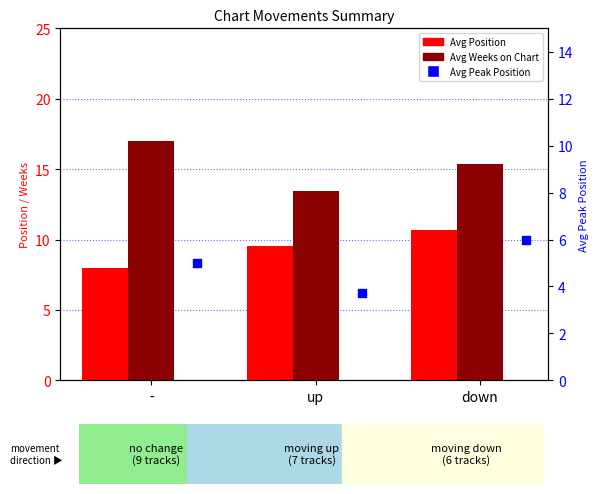

At how many categories does at least one series exceed 5?

3